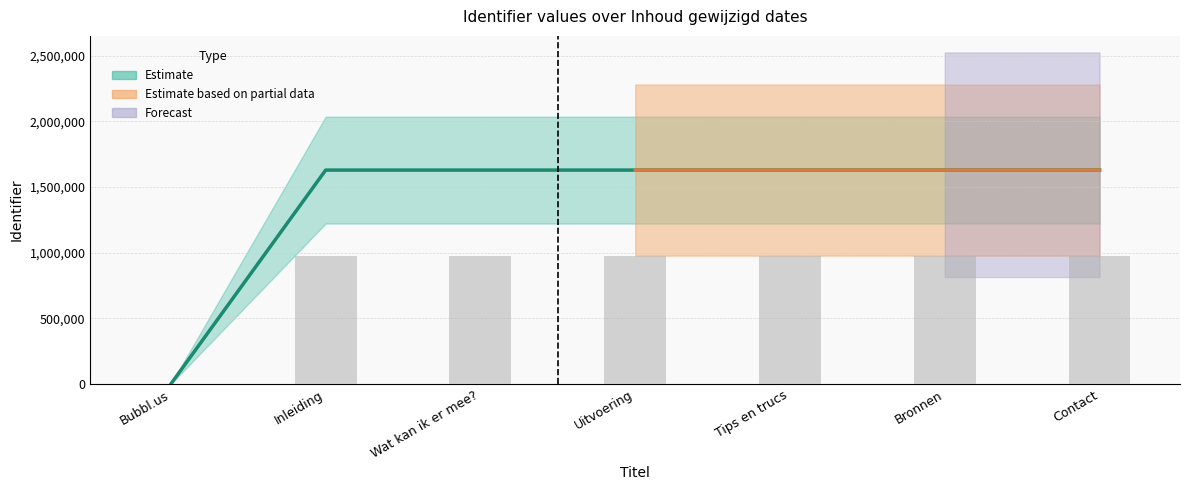

Which has a higher value, Wat kan ik er mee? or Inleiding?

Wat kan ik er mee?